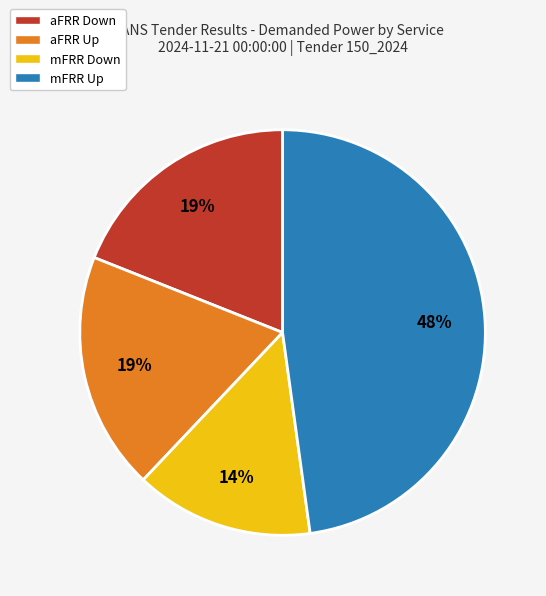

Is it true that aFRR Up is 27% of the pie?

False